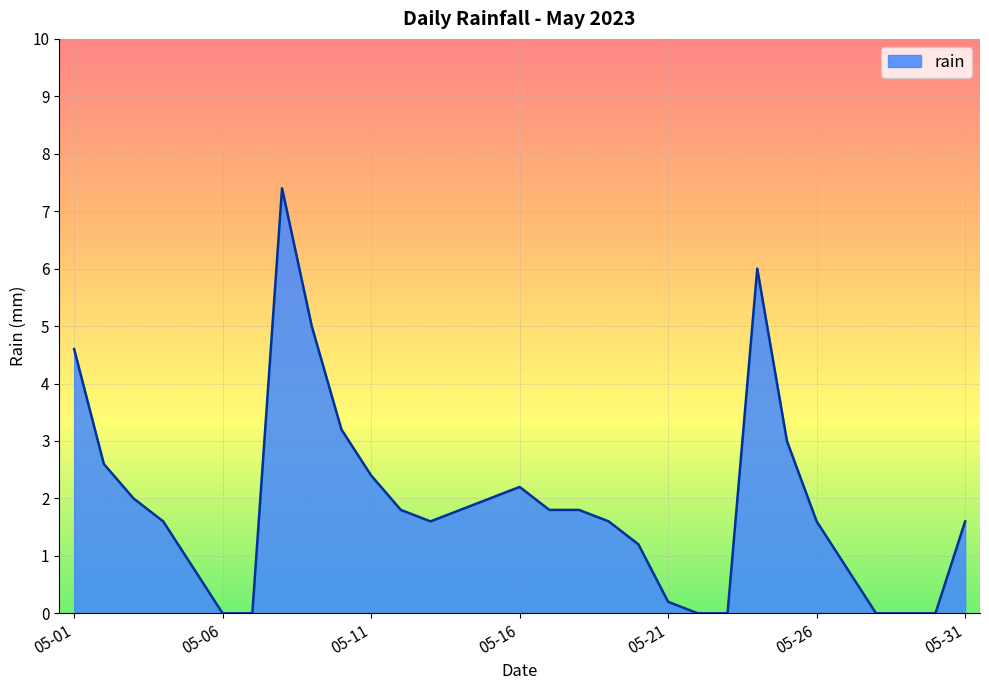

What is the sum of all values?

58.6